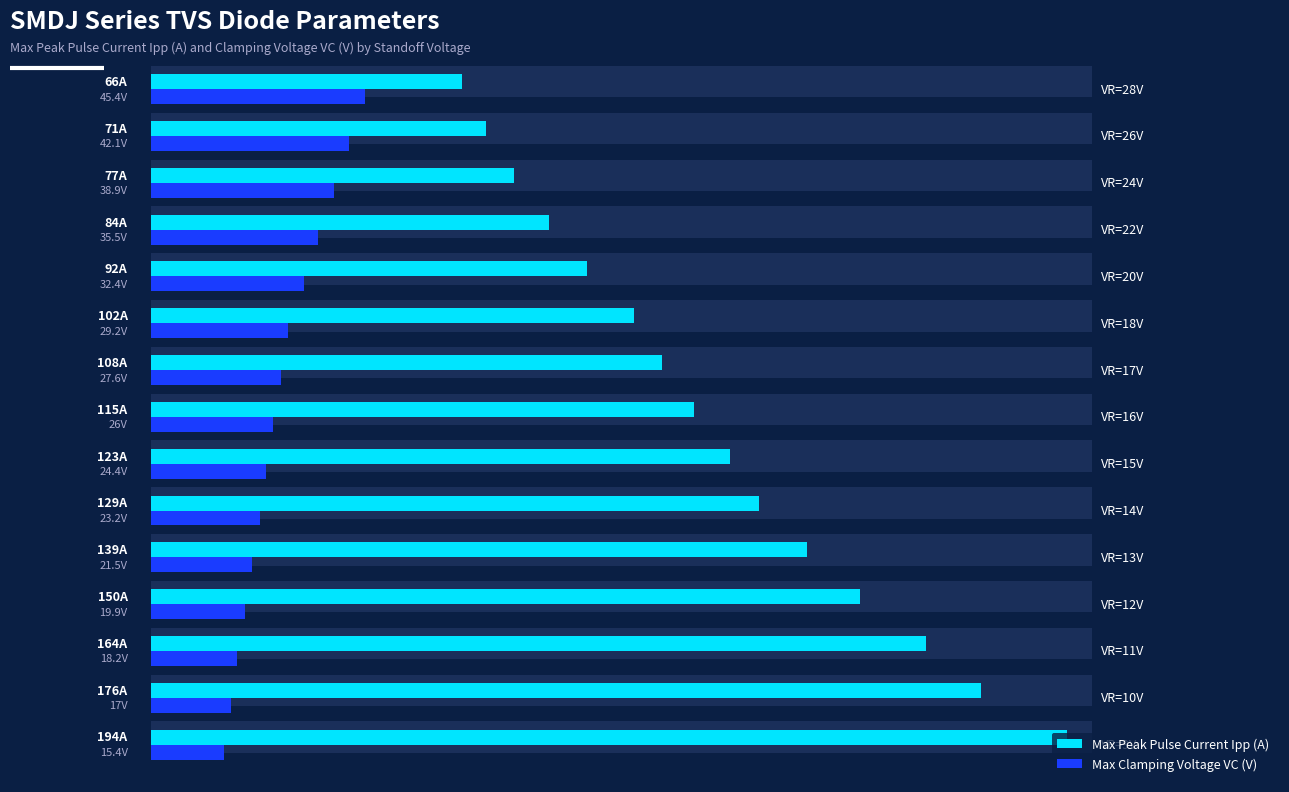

At how many categories does at least one series exceed 90?

11